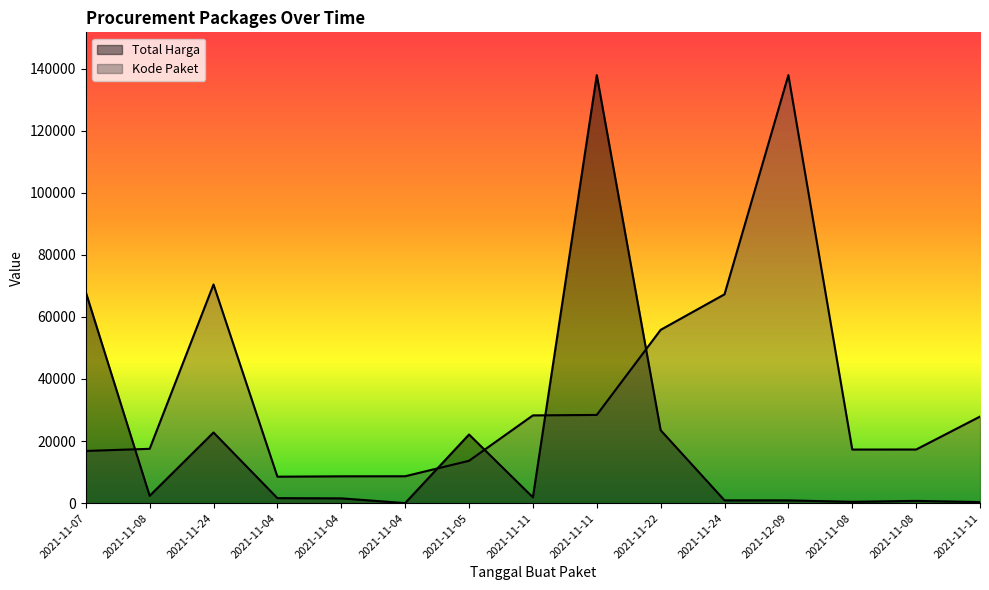

Is it true that Kode Paket equals 5103.3 at 2021-11-04?

False